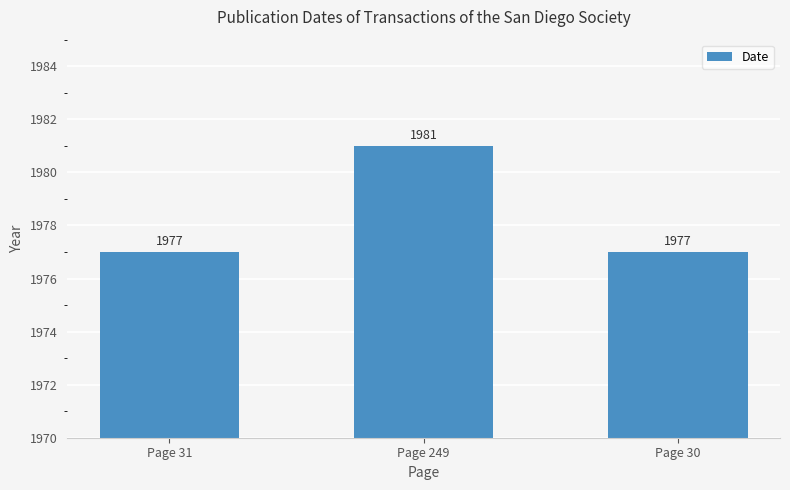

What is the minimum value shown in the chart?

1977